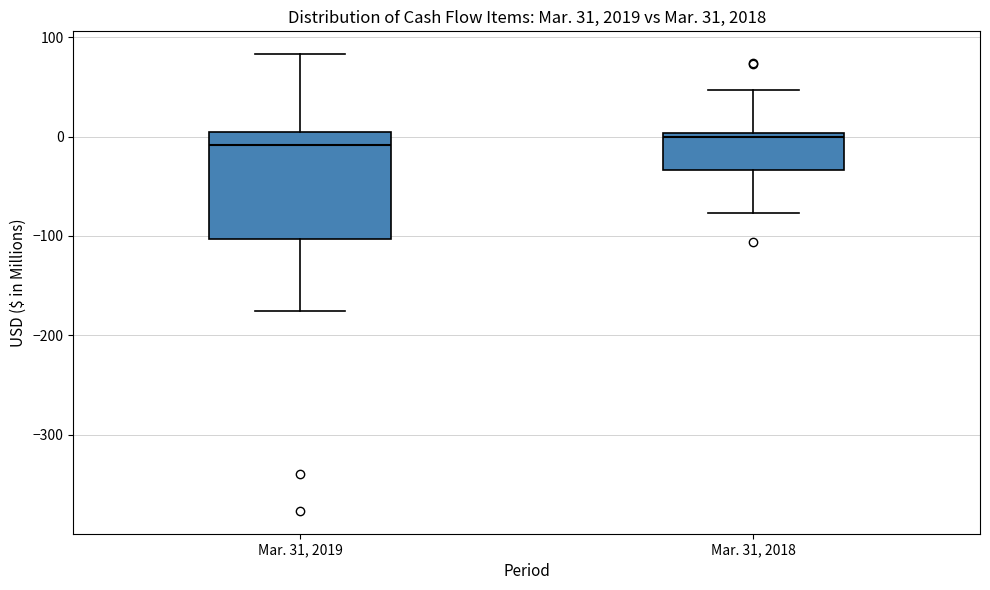

Comparing the boxes themselves (not the whiskers), which one is the tallest?

Mar. 31, 2019